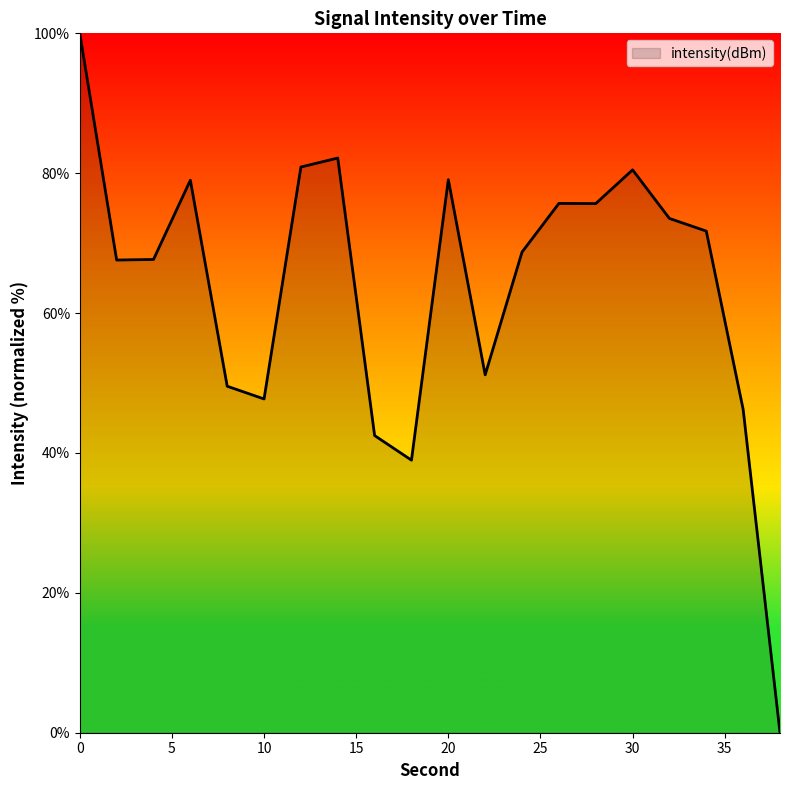

What is the difference between the maximum and minimum values?

100.0